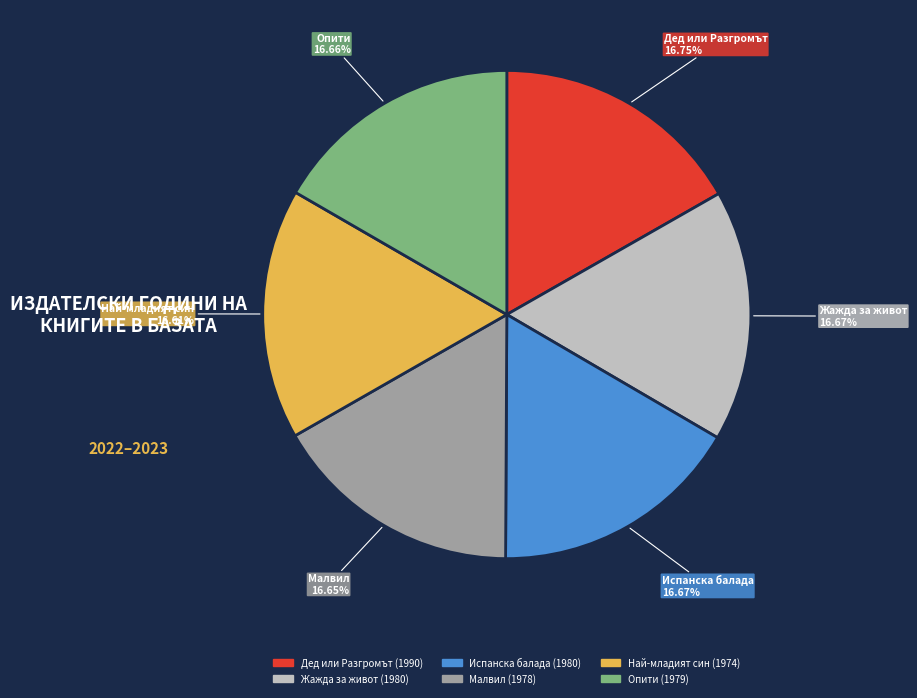

Is the sum of Жажда за живот (1980) and Испанска балада (1980) greater than half?

No